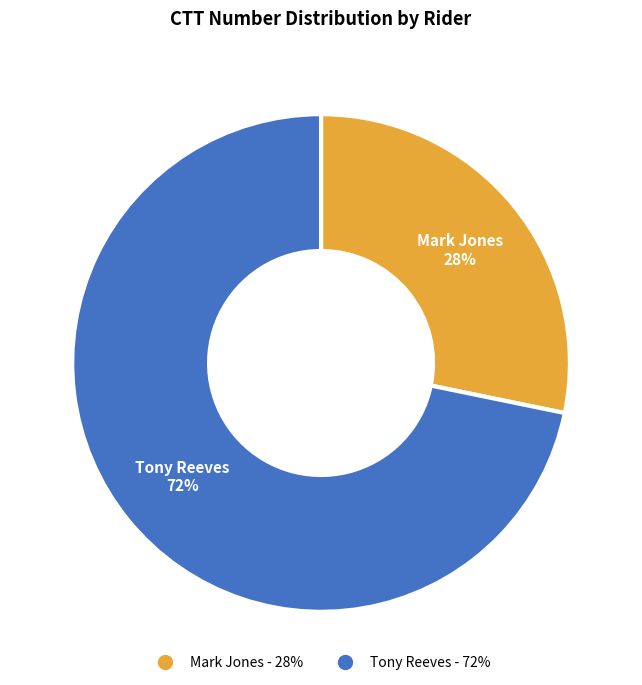

Which category has the smallest portion of the pie?

Mark Jones